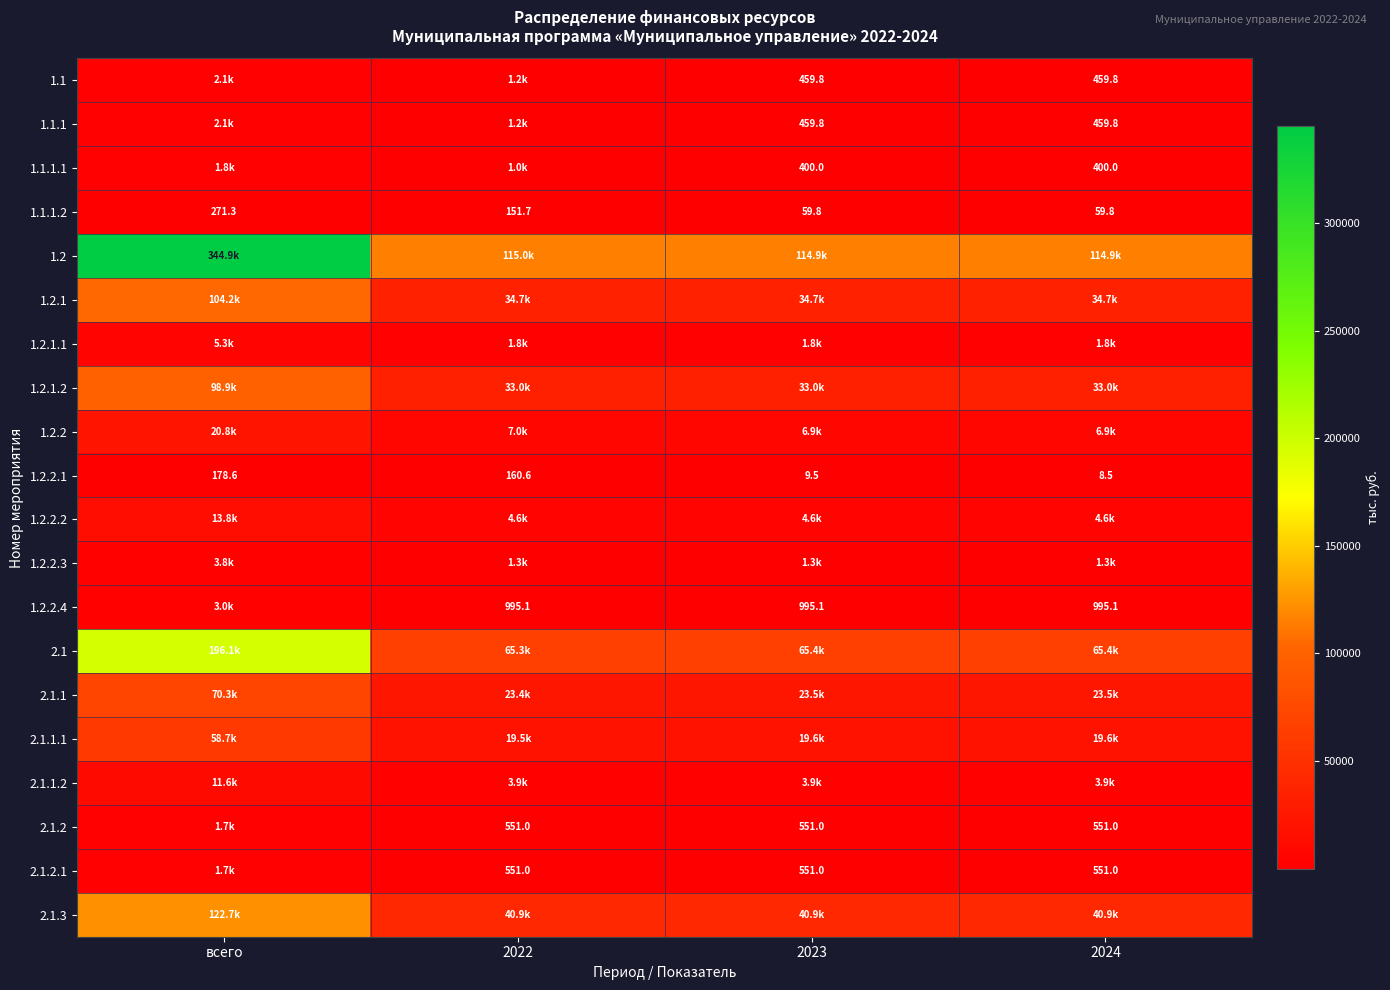

Read the 2.1 value at 2022.

65312.2